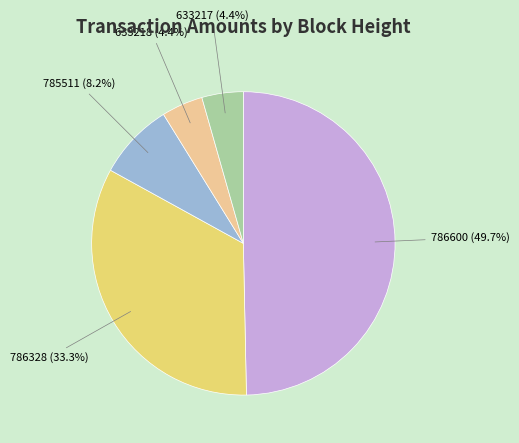

Which slice is the largest?

786600